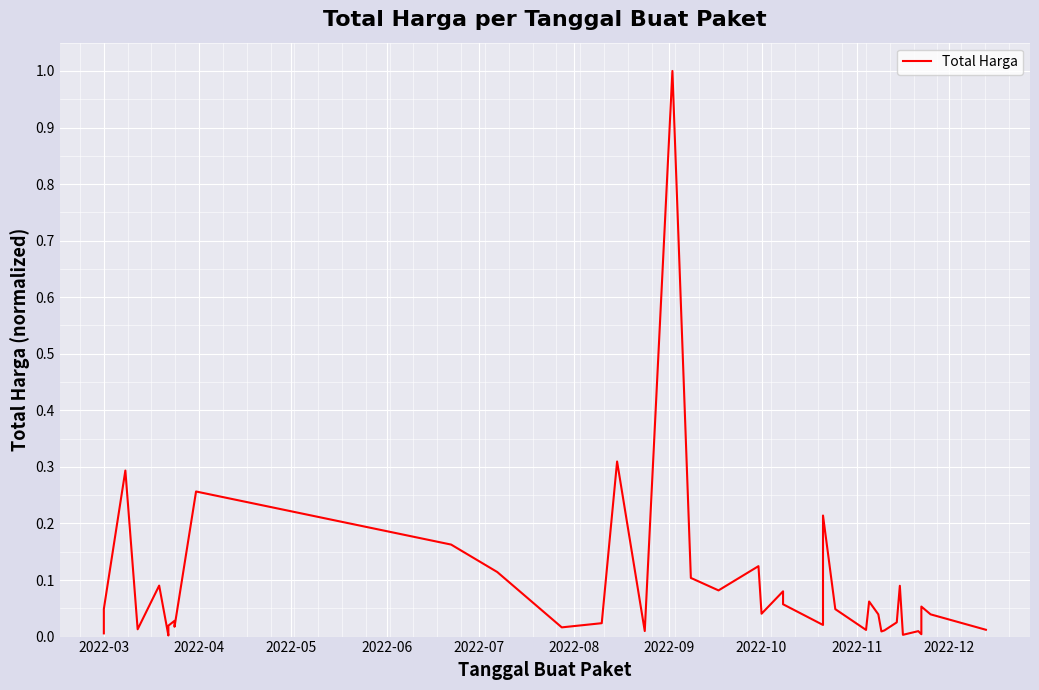

What is the difference between the maximum and minimum values?

1.0